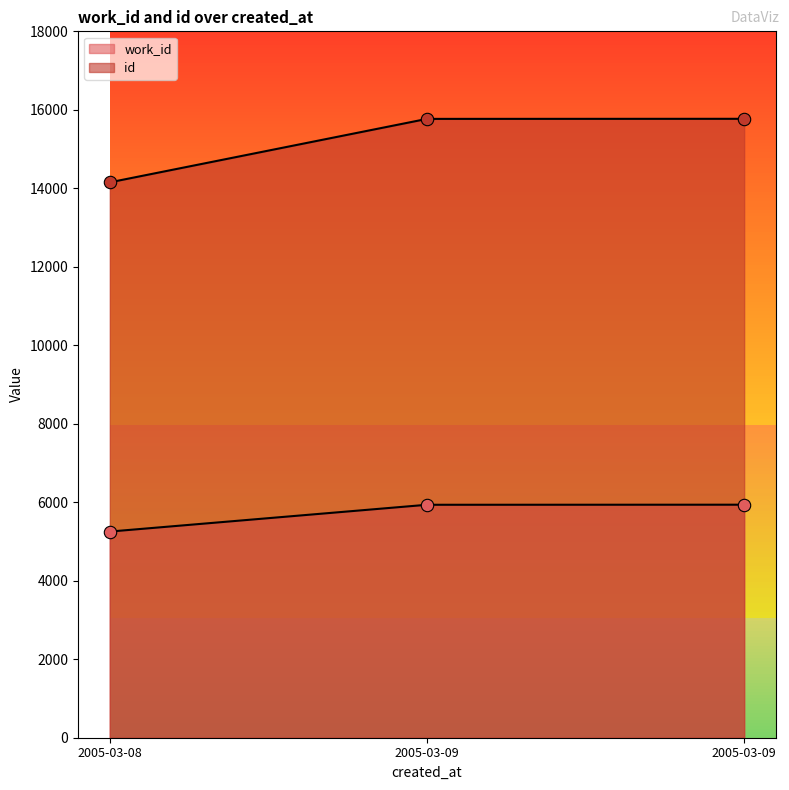

Which series reaches the maximum Y coordinate?

id